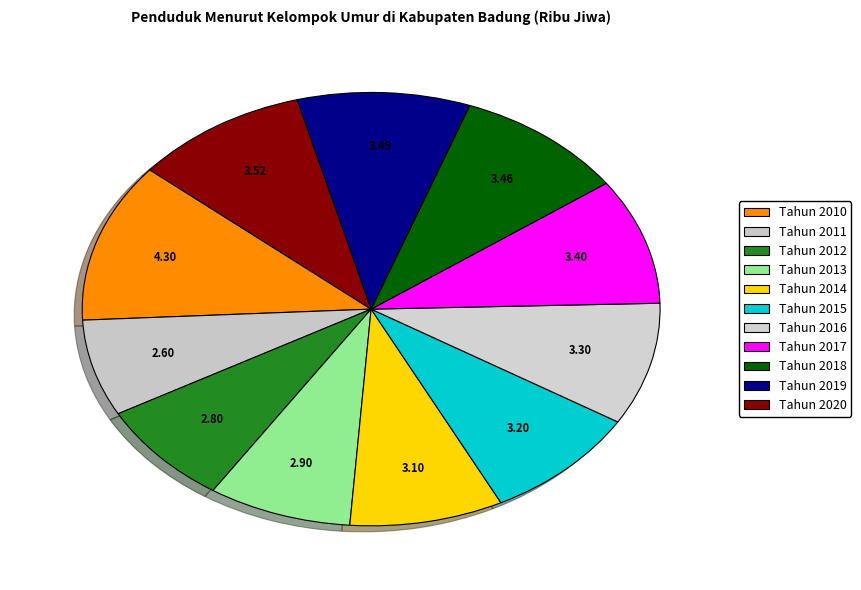

What is the ratio of the value at Tahun 2018 to the value at Tahun 2012?

1.2